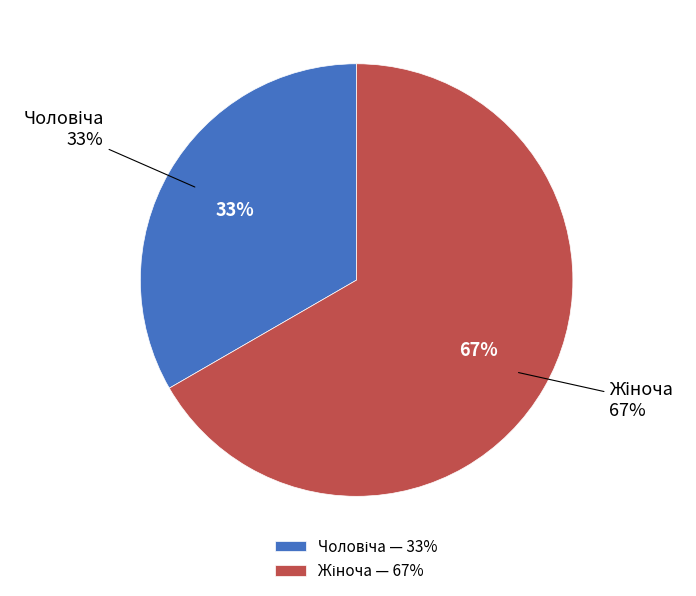

Which slice is the smallest?

Чоловіча